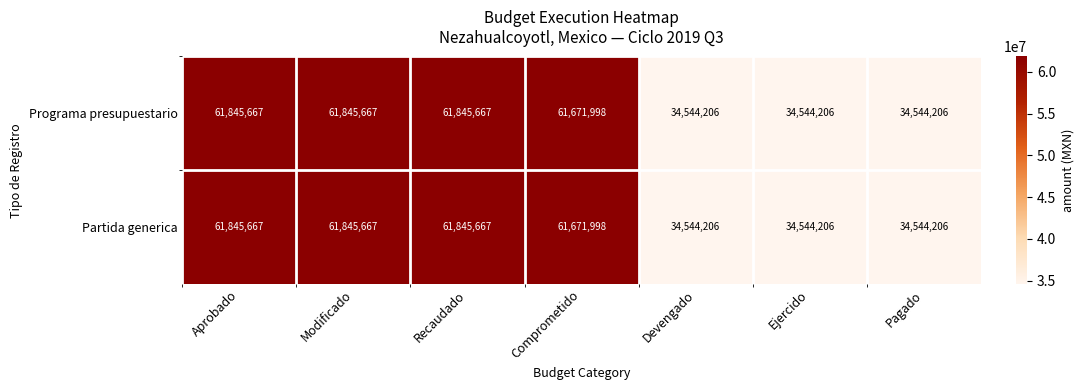

What is the sum of all Partida generica values?

350841617